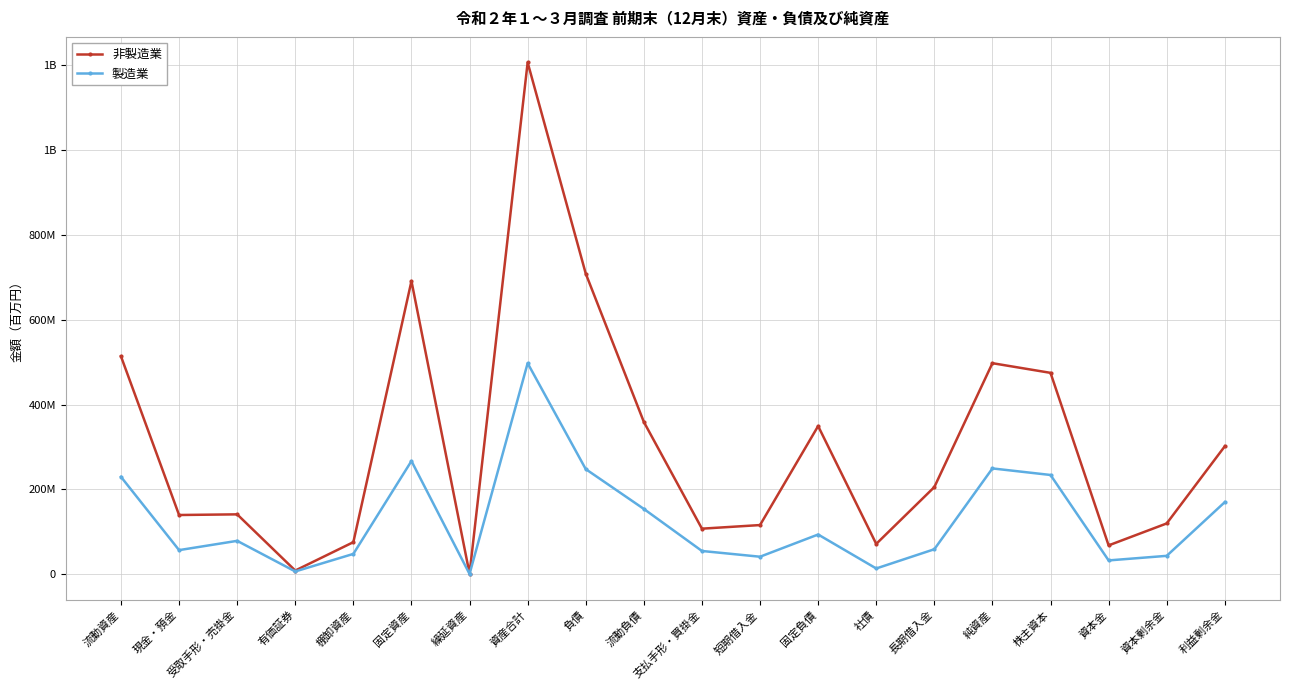

What are all the series names shown in the legend?

非製造業, 製造業